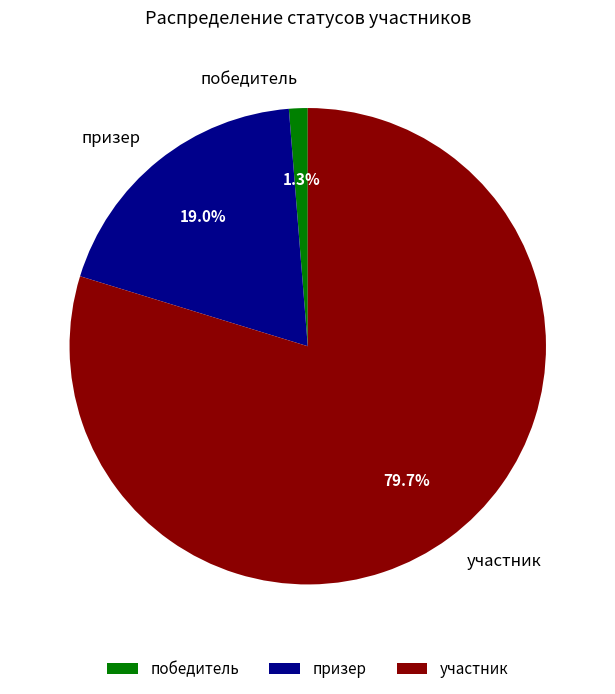

To the nearest percent, what portion does участник represent?

80%